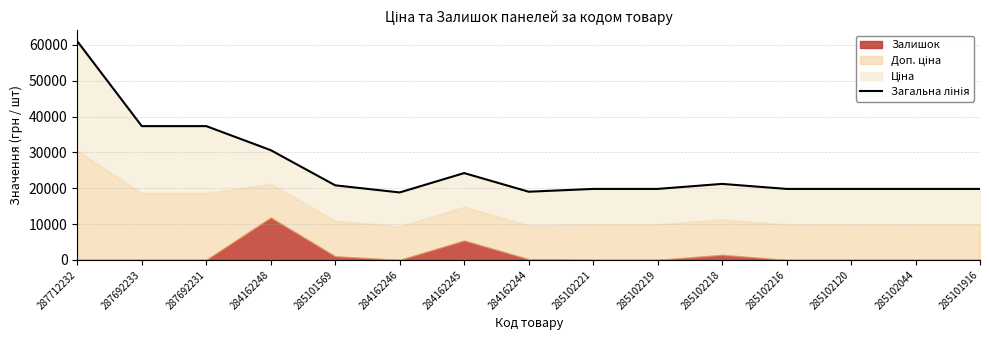

Which category has the highest value across all series?

287712232